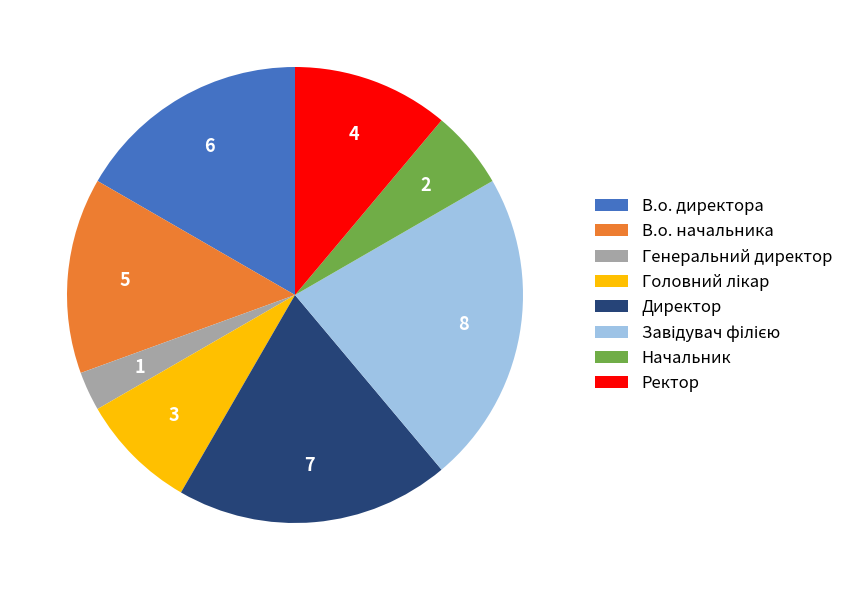

Approximately how many times larger is the value at Начальник compared to В.о. начальника?

0.4